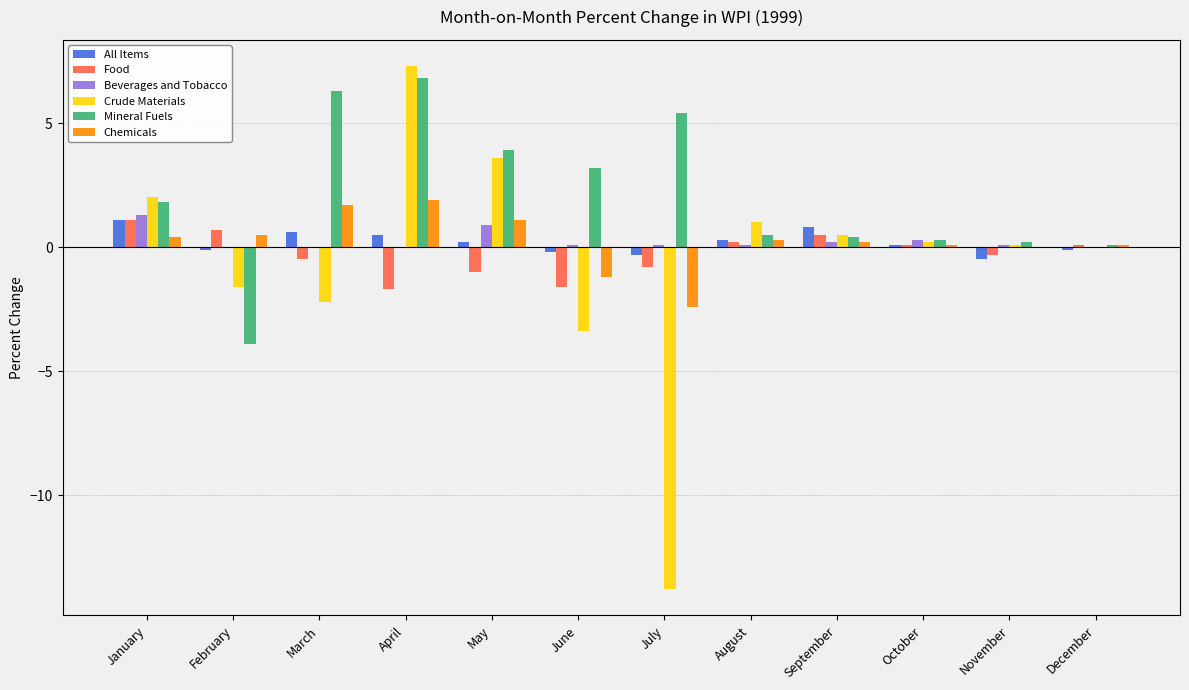

Reading left to right, transcribe all the data shown in this chart.

All Items: 1.1	-0.1	0.6	0.5	0.2	-0.2	-0.3	0.3	0.8	0.1	-0.5	-0.1
Food: 1.1	0.7	-0.5	-1.7	-1.0	-1.6	-0.8	0.2	0.5	0.1	-0.3	0.1
Beverages and Tobacco: 1.3	0.0	0.0	0.0	0.9	0.1	0.1	0.1	0.2	0.3	0.1	0.0
Crude Materials: 2.0	-1.6	-2.2	7.3	3.6	-3.4	-13.8	1.0	0.5	0.2	0.1	0.0
Mineral Fuels: 1.8	-3.9	6.3	6.8	3.9	3.2	5.4	0.5	0.4	0.3	0.2	0.1
Chemicals: 0.4	0.5	1.7	1.9	1.1	-1.2	-2.4	0.3	0.2	0.1	0.0	0.1